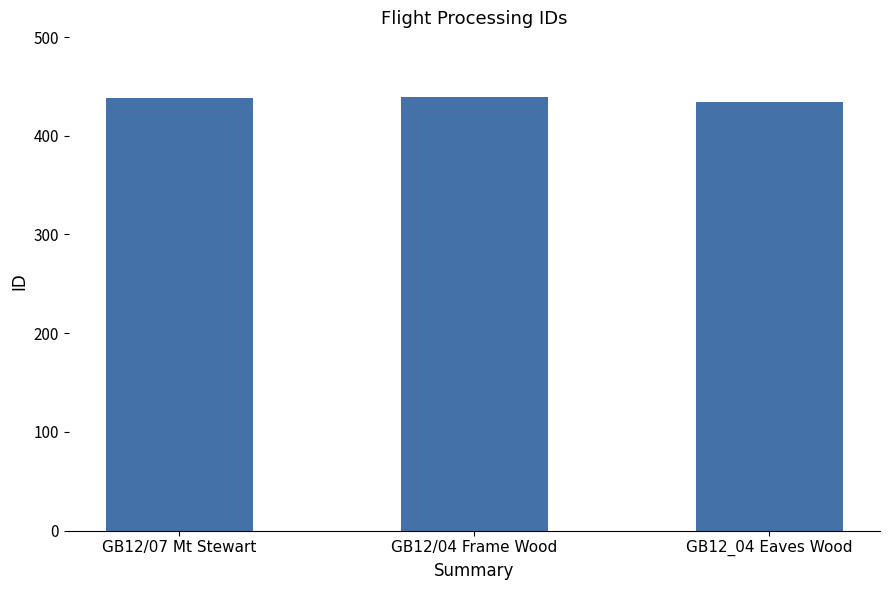

What is the maximum value shown in the chart?

439